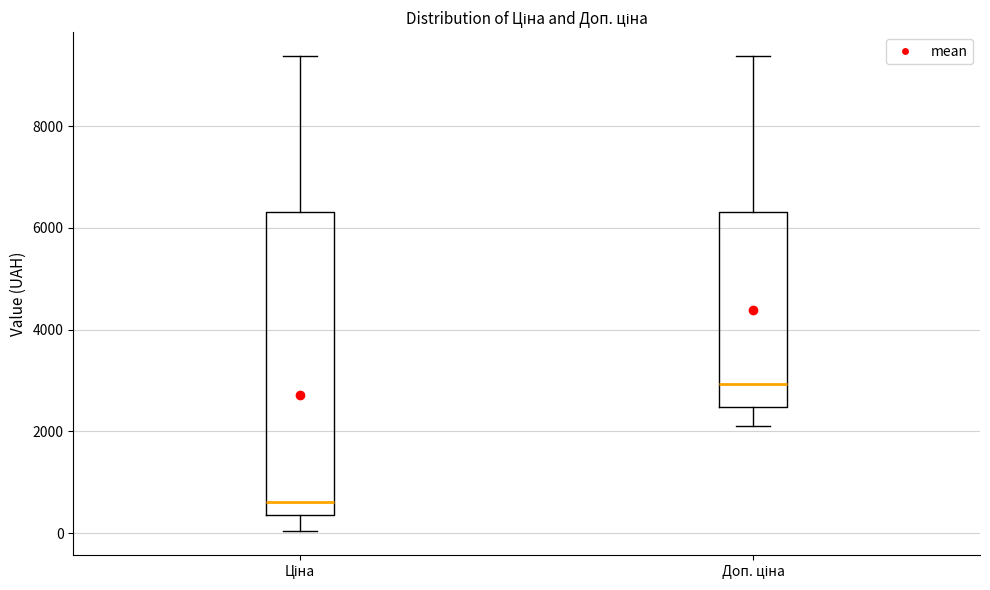

Which box's median line is the highest?

Доп. ціна